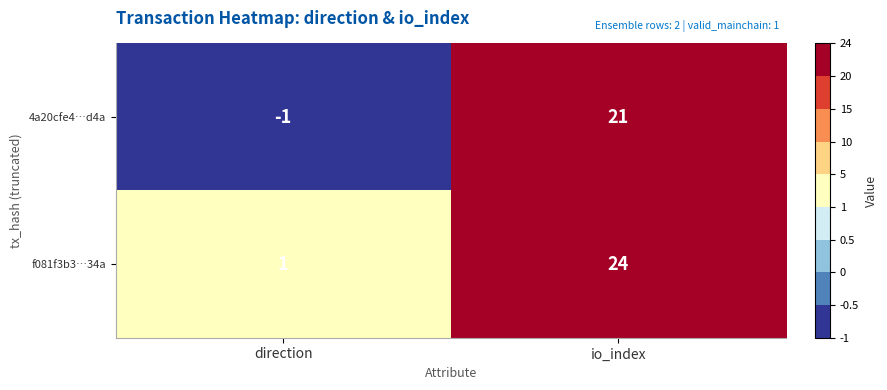

The value of f081f3b3…34a at io_index is 24. True or false?

True